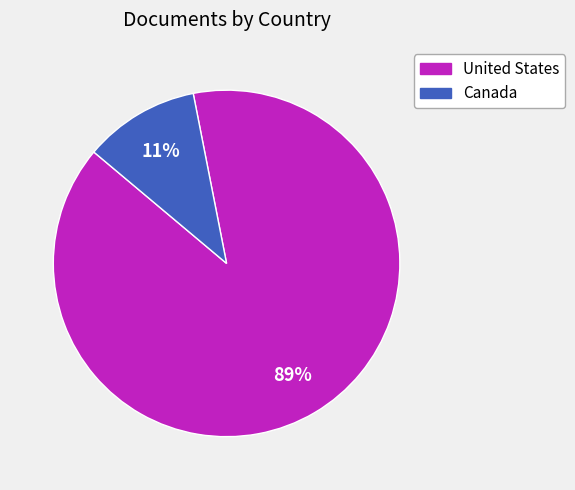

Which has a higher value, Canada or United States?

United States